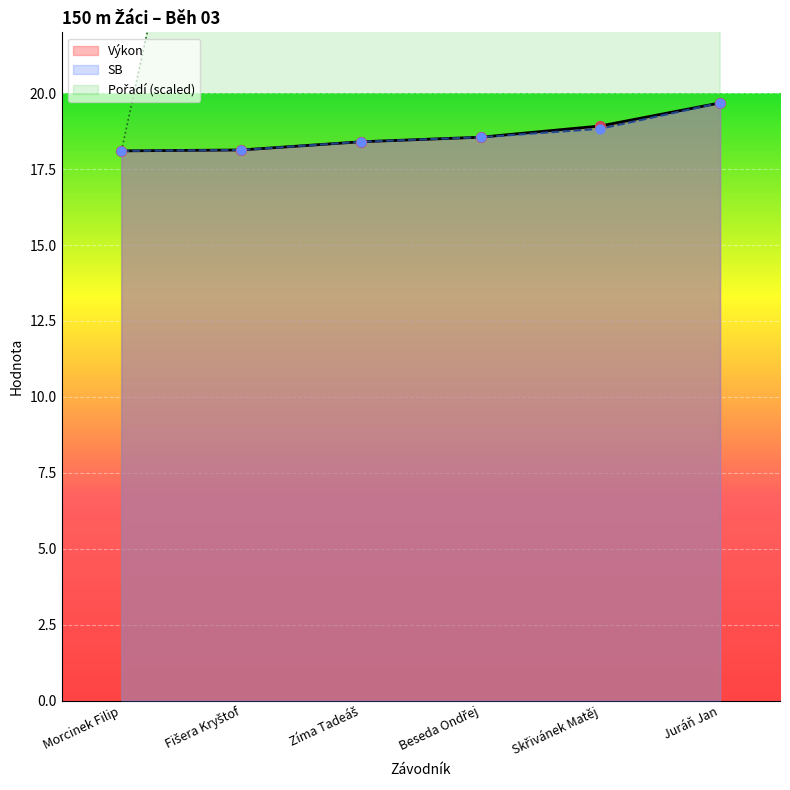

Which series has the largest total across all categories?

Pořadí